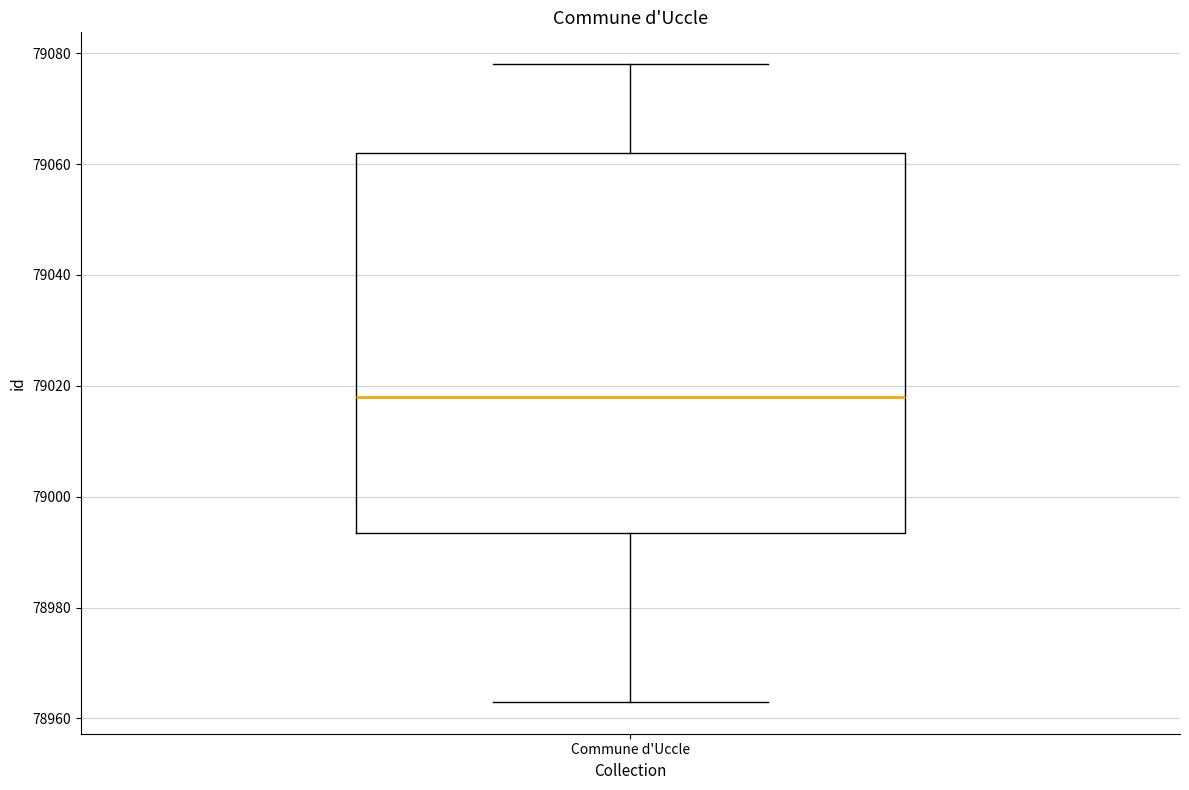

Read this box plot against the y-axis: the position of the median line, the range covered by the box, and the ends of both whiskers. The values are not printed on the chart, so give them approximately, as read against the axis.

median 79018, box 78994 to 79062, whiskers 78964 to 79078